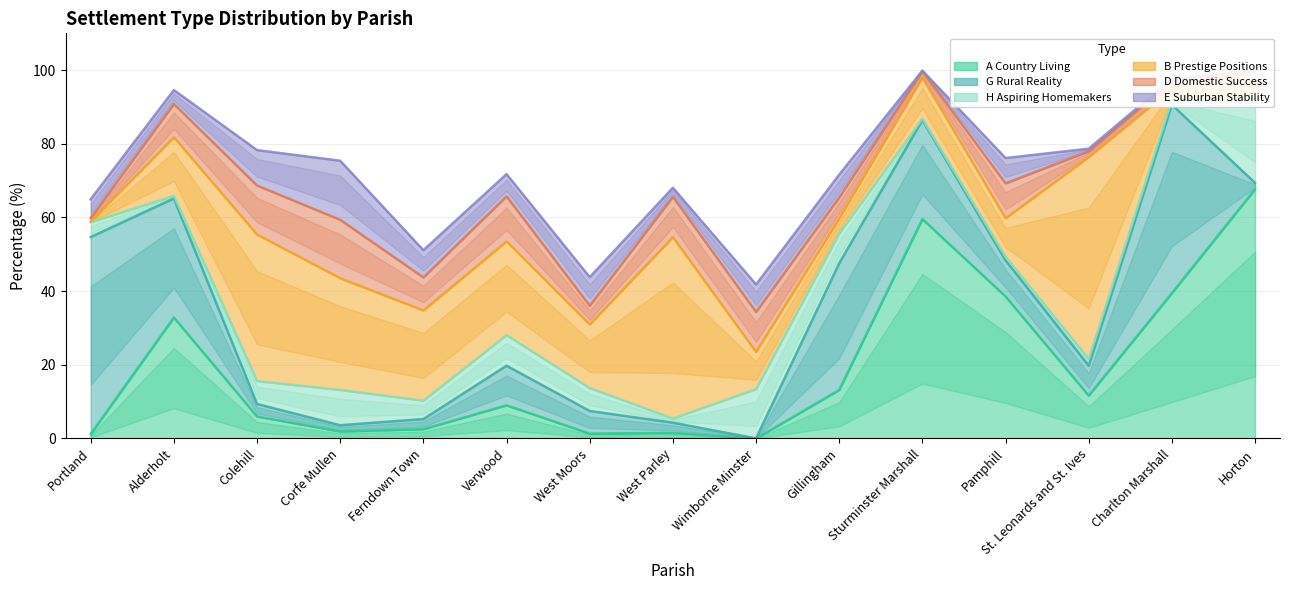

Reading right to left, transcribe all the data shown in this chart.

A Country Living: 67.7	39.5	11.6	38.6	59.6	13.2	0.0	1.5	1.3	9.0	2.5	1.9	6.0	32.8	1.2
G Rural Reality: 1.7	51.2	8.1	9.8	26.9	34.4	0.0	2.8	6.1	10.8	2.8	1.7	3.4	32.3	53.5
H Aspiring Homemakers: 22.4	1.3	1.9	1.0	0.4	8.1	13.4	1.1	6.2	8.3	5.0	9.6	6.2	0.7	4.0
B Prestige Positions: 7.8	3.1	54.8	10.5	11.2	4.1	10.1	49.2	17.3	25.5	24.5	30.3	39.8	15.9	0.2
D Domestic Success: 0.3	2.2	1.6	9.5	1.7	5.7	10.9	10.9	5.1	12.2	9.0	15.8	13.3	9.0	1.0
E Suburban Stability: 0.0	0.5	0.7	6.9	0.1	6.2	7.4	2.5	7.8	6.0	7.4	16.0	9.6	3.8	5.1